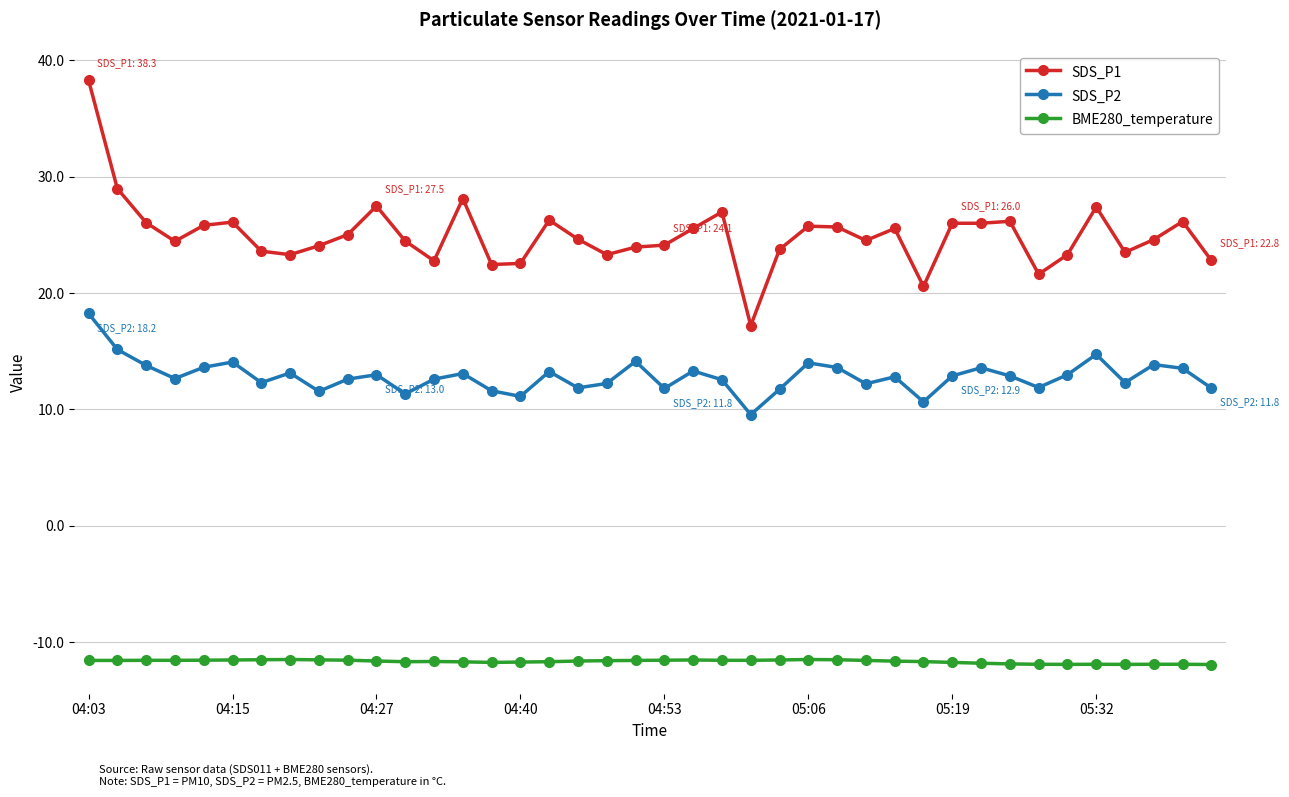

What is the minimum value shown in the chart?

-11.9